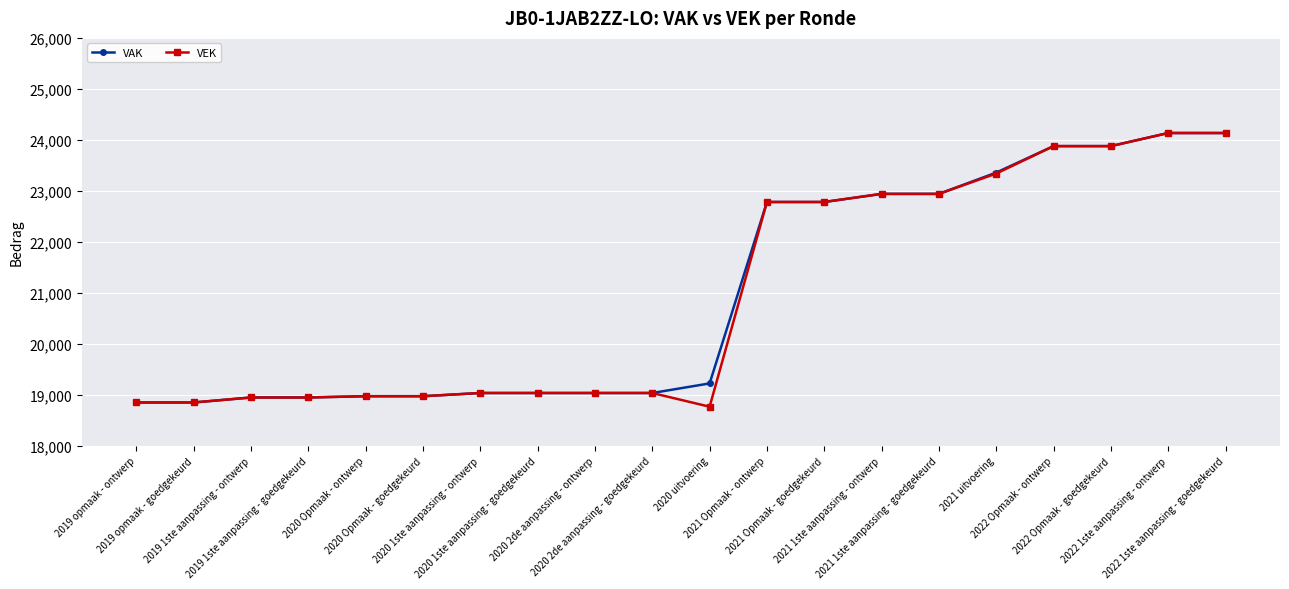

What is the minimum value for VEK?

18765